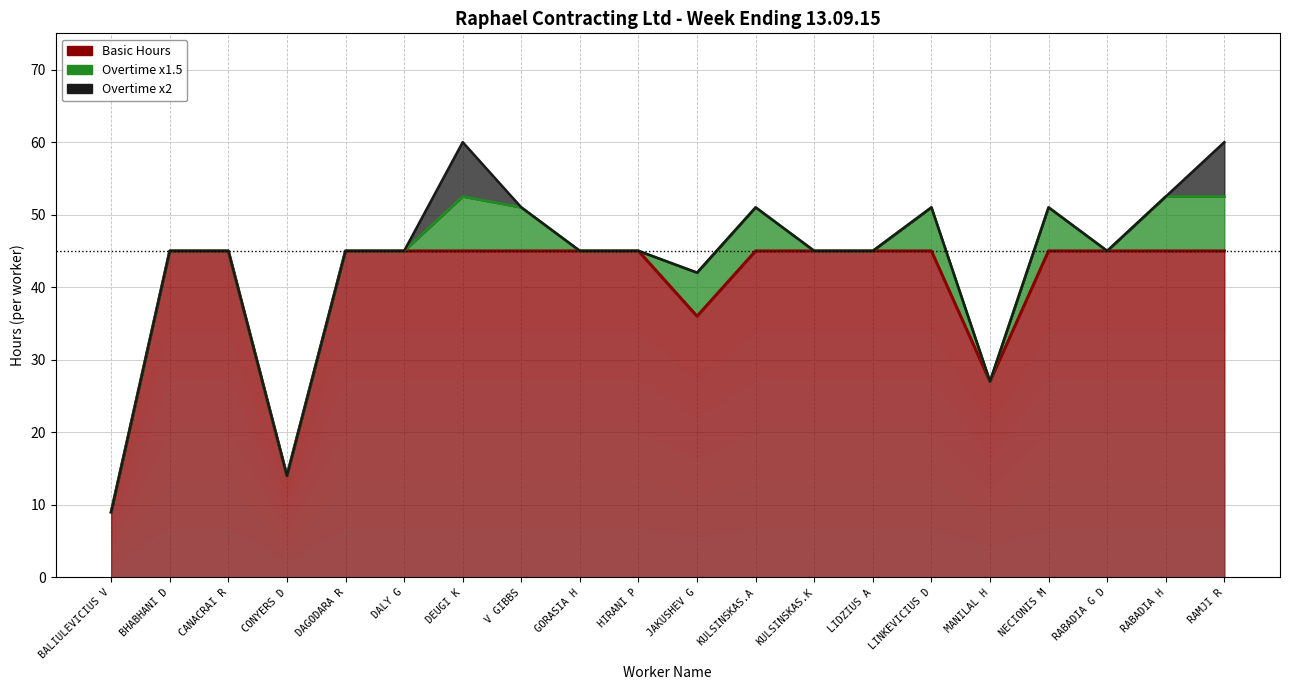

How many interior local valleys does the Basic Hours series have?

3